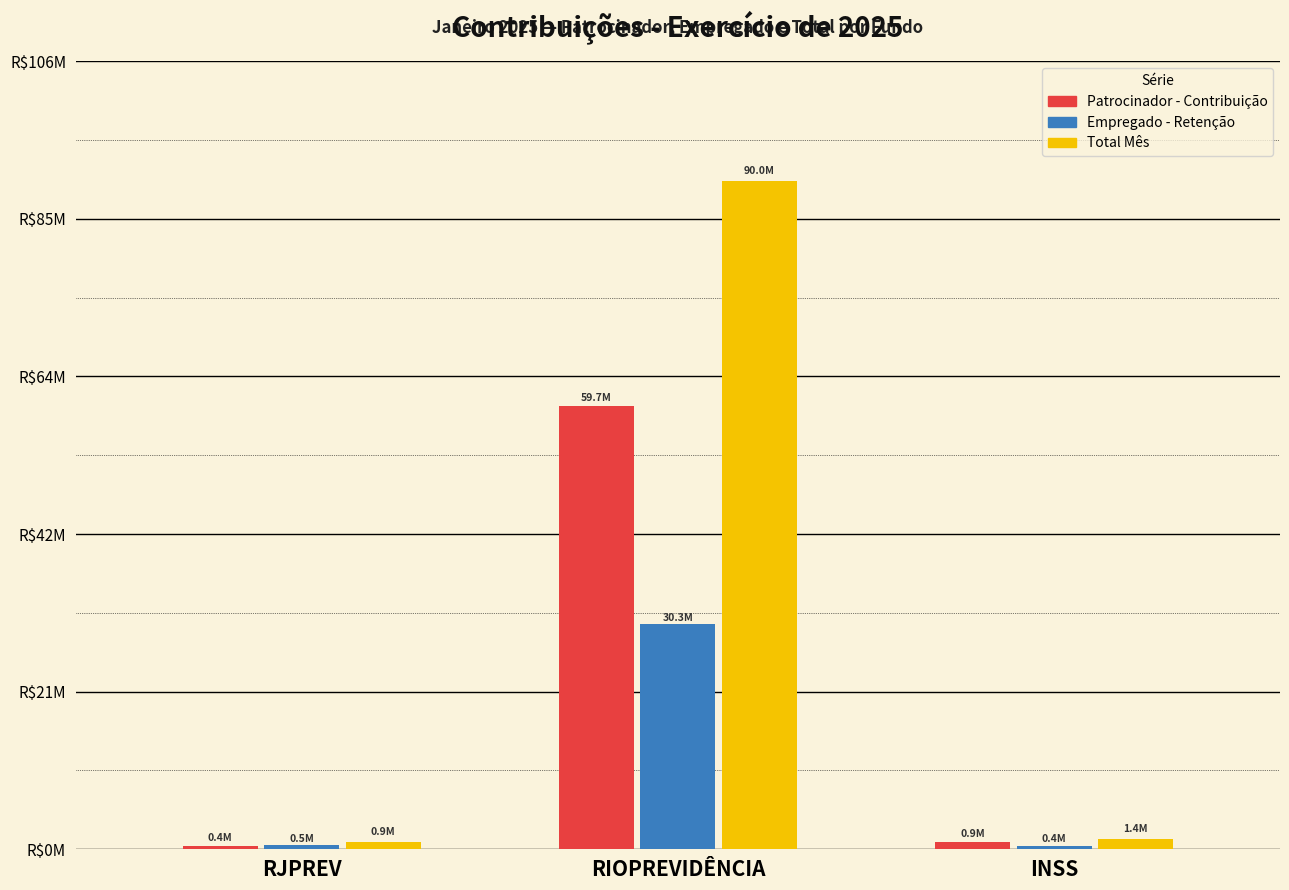

What is the label of the 3rd bar from the right?

RJPREV